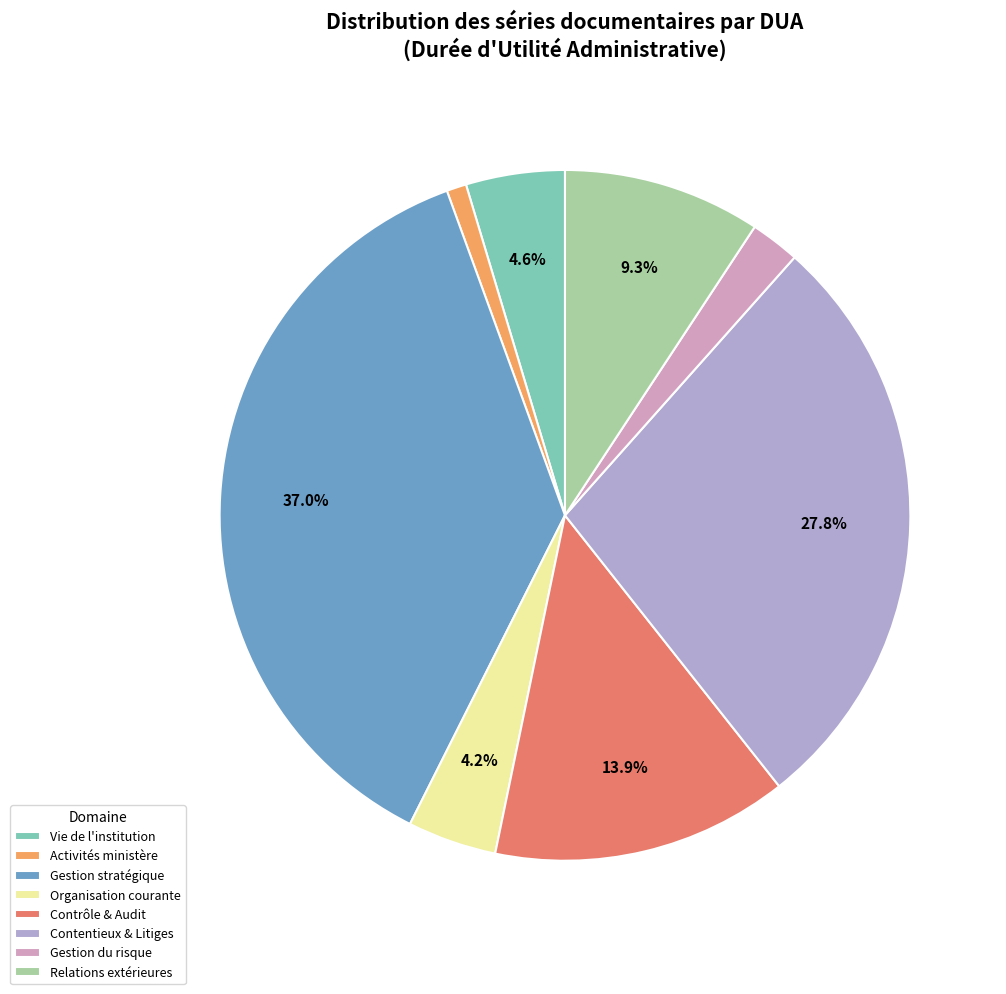

Which has a higher value, Gestion du risque or Contrôle & Audit?

Contrôle & Audit